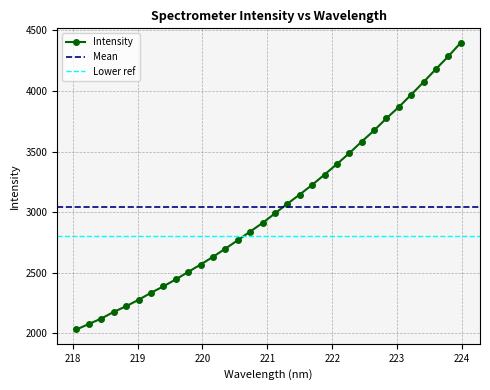

True or false: there are more than 2 points higher than both neighbors.

False